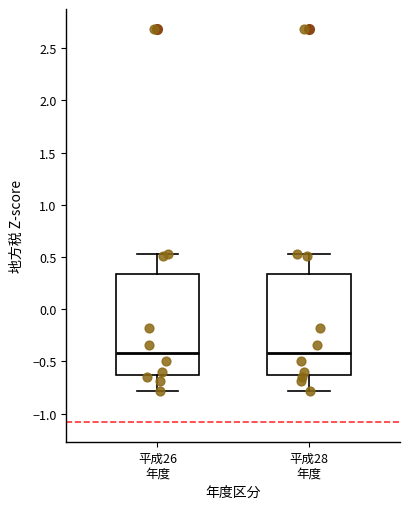

Where does the upper whisker of the box for 平成26 年度 end on the y-axis? The values are not printed on the chart, so give them approximately, as read against the axis.

0.55